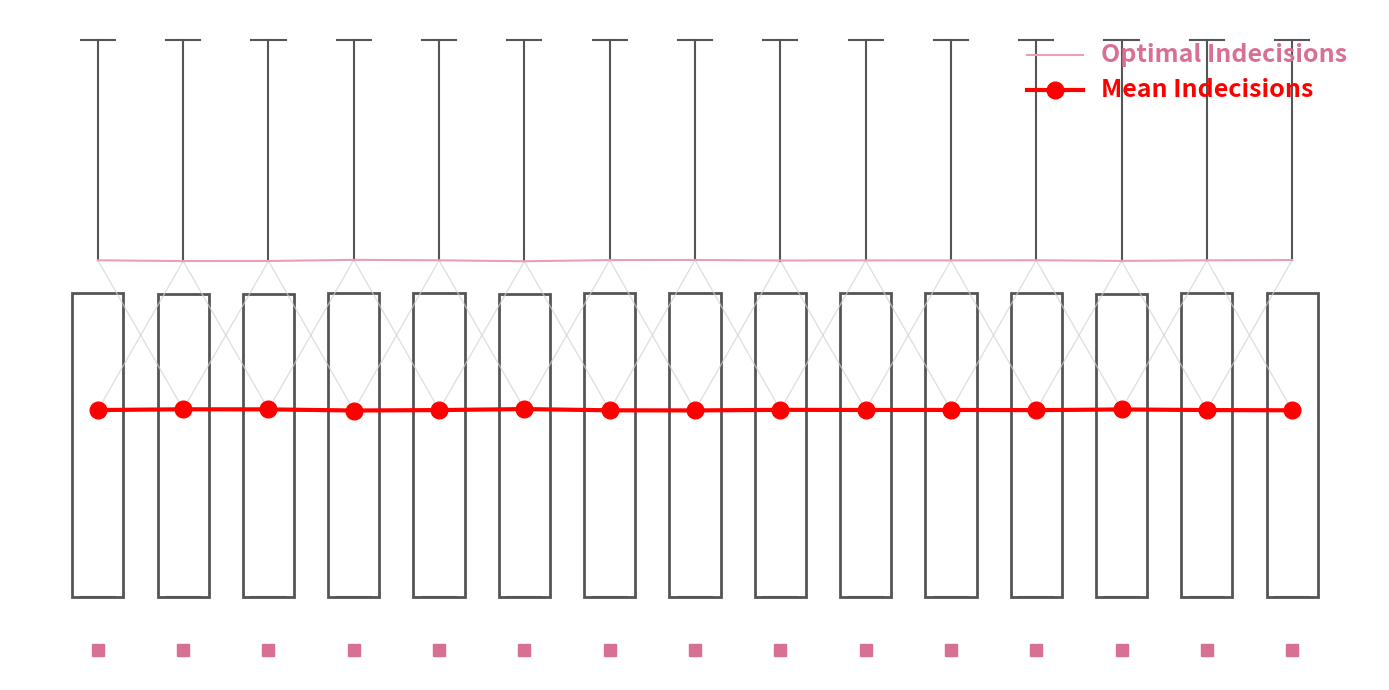

What are all the series names shown in the legend?

Optimal Indecisions, Mean Indecisions